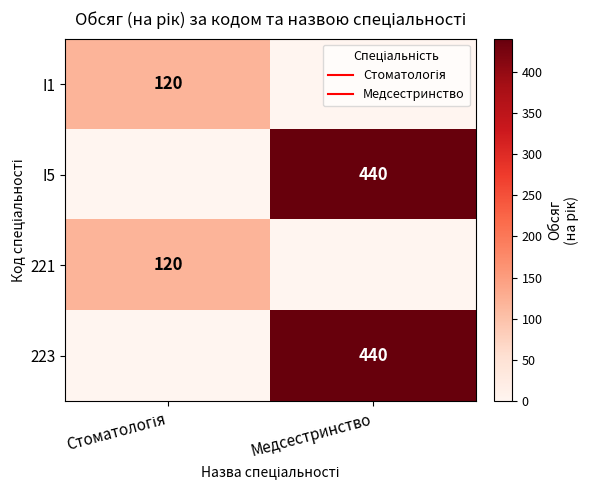

True or false: 223 has a value of 440 at Медсестринство.

True